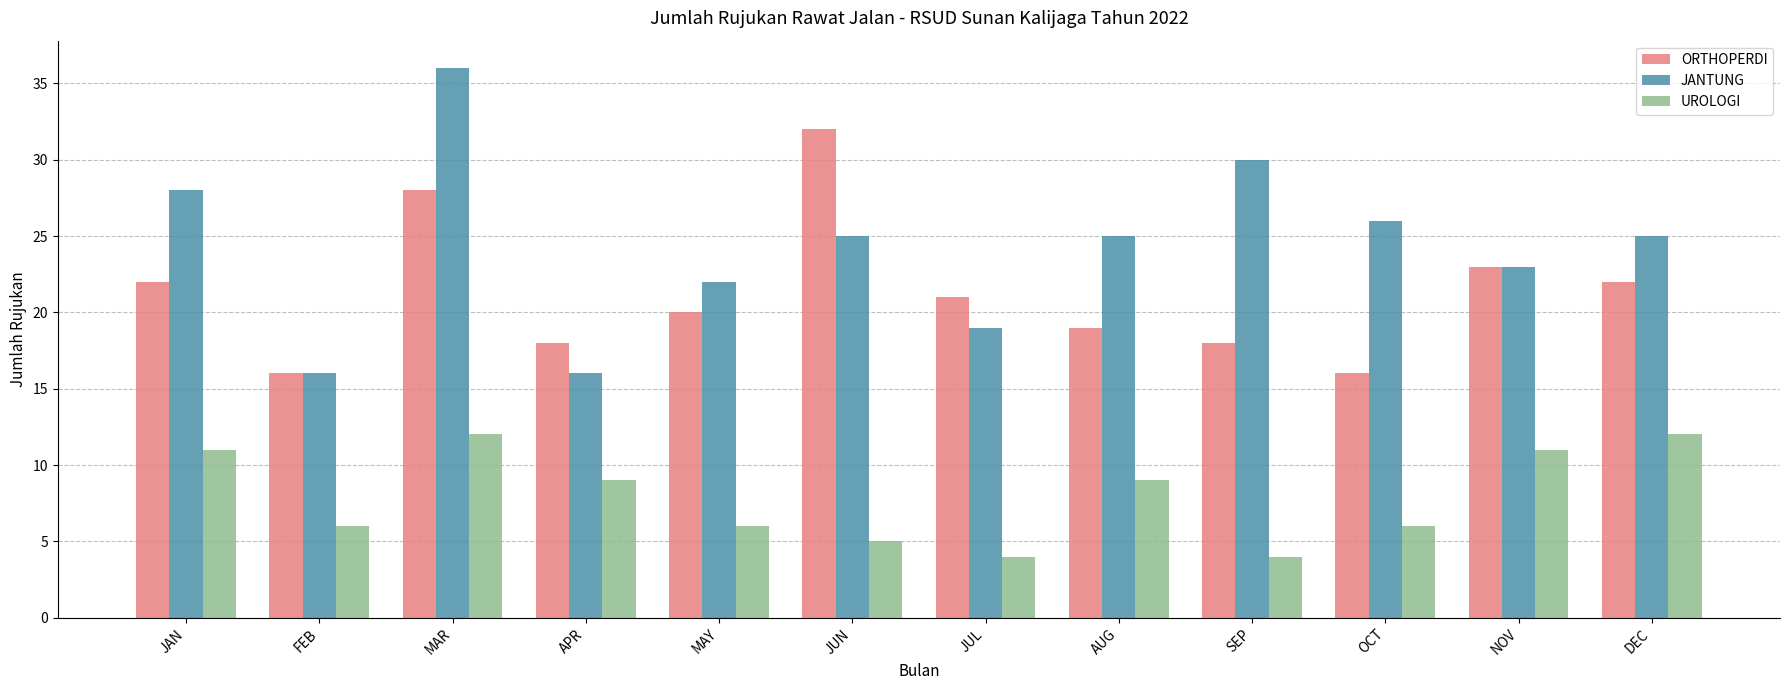

At which category is the sum across all series the highest?

MAR